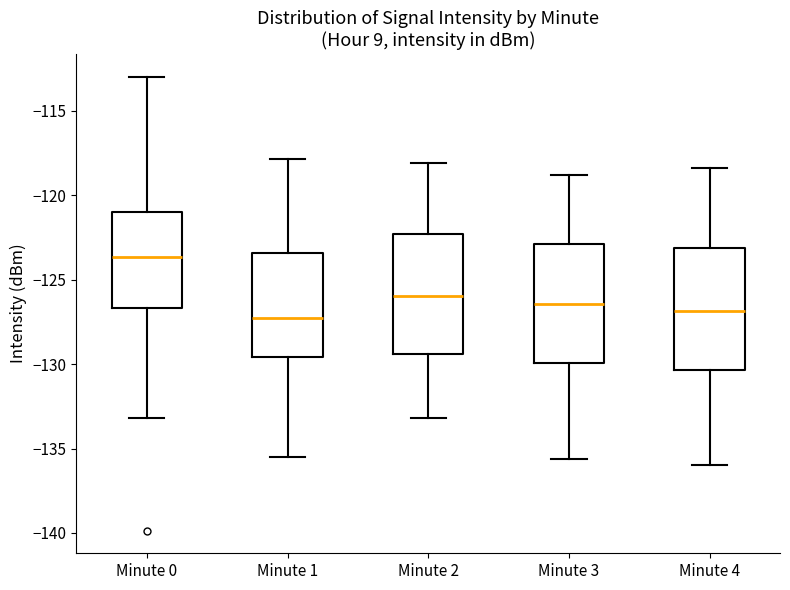

Where does the upper whisker of the box for Minute 3 end on the y-axis? The values are not printed on the chart, so give them approximately, as read against the axis.

-119.0